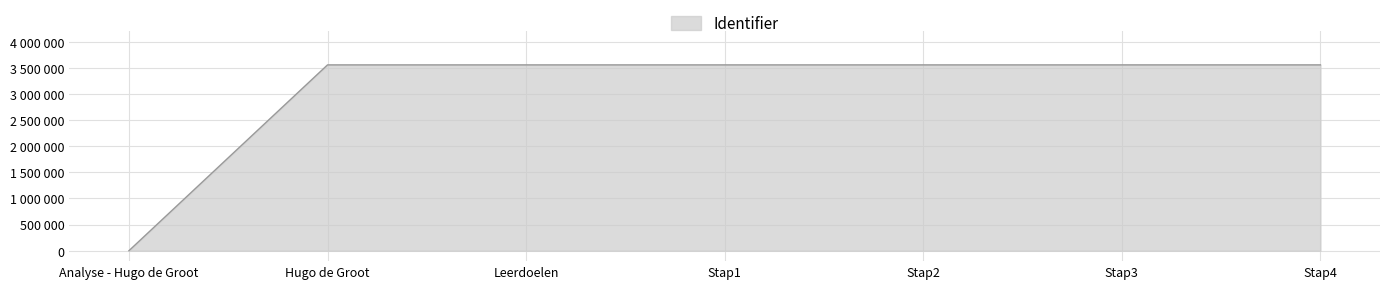

Does the chart display data point markers on the line(s)?

No